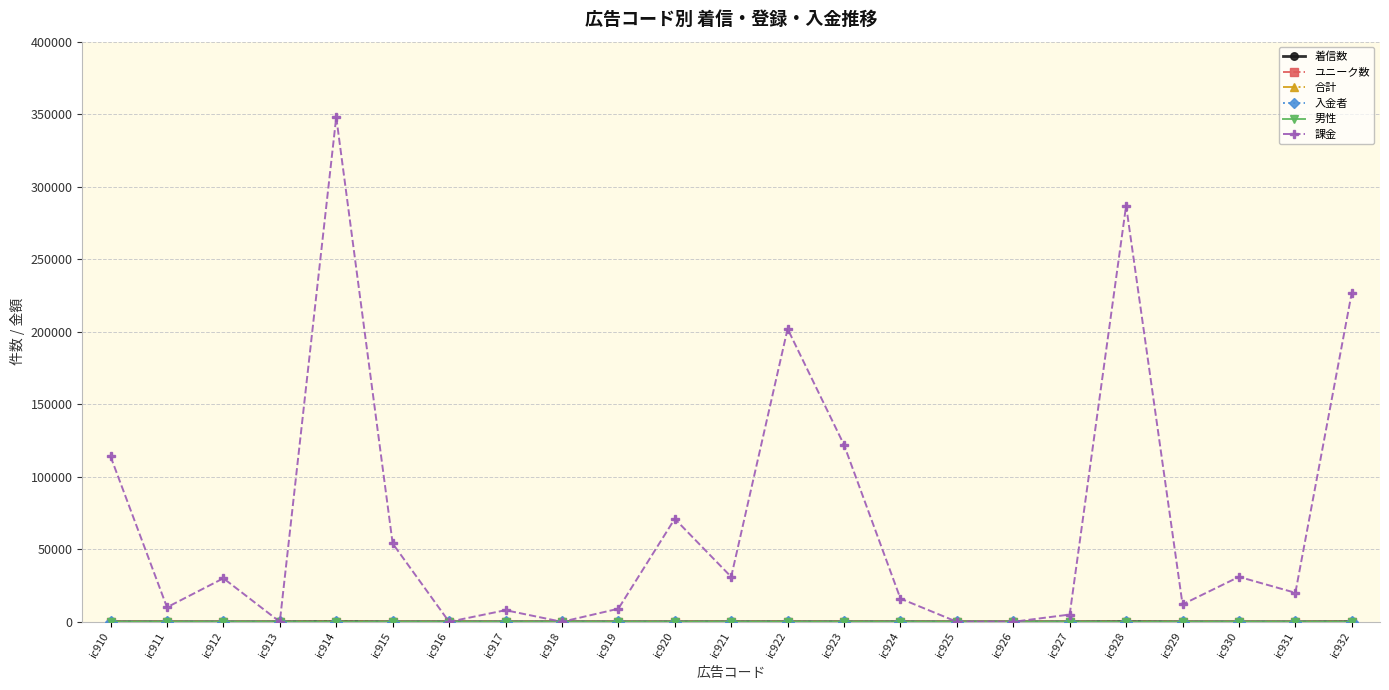

Which series has the largest range (max minus min)?

課金